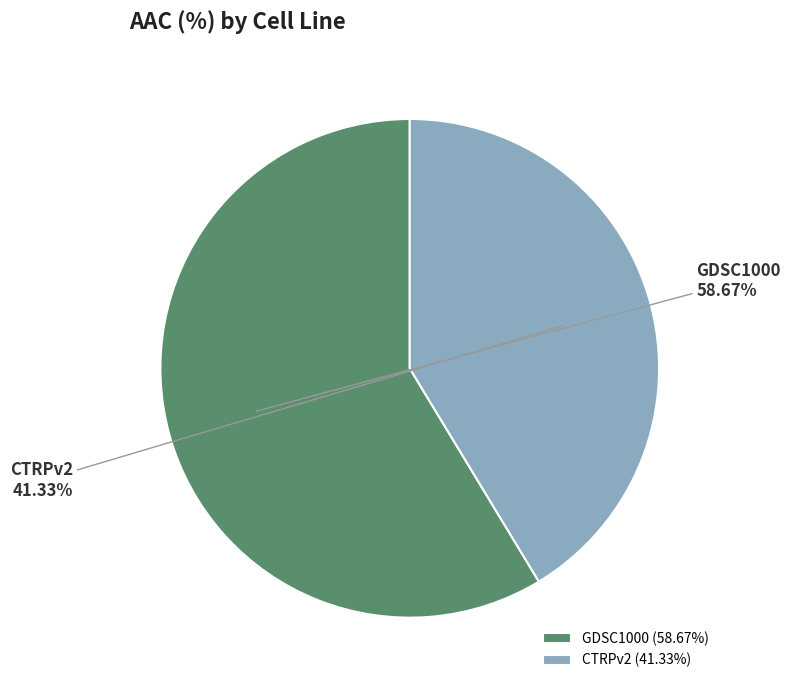

What percentage is the CTRPv2 slice, to the nearest percent?

41%